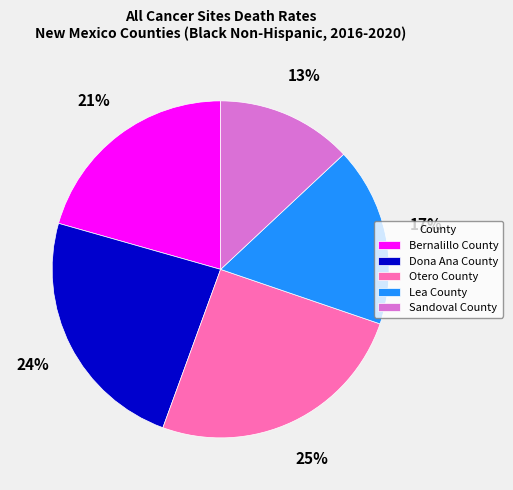

Rank the categories by value from lowest to highest.

Sandoval County, Lea County, Bernalillo County, Dona Ana County, Otero County